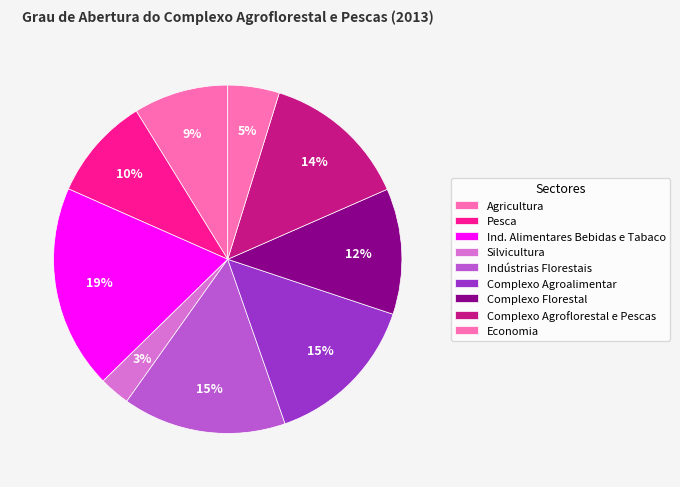

Is there a majority slice in this chart?

No